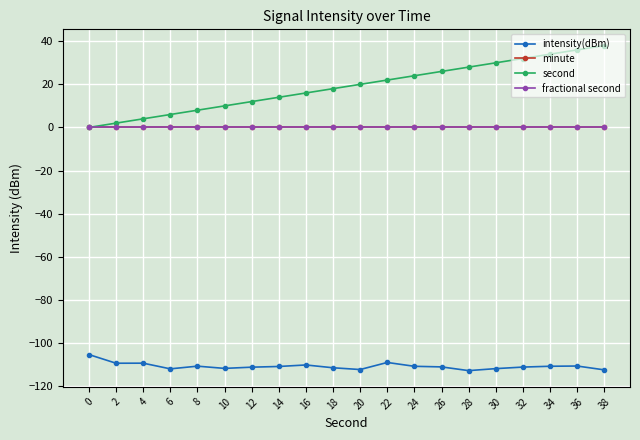

True or false: fractional second and minute cross at least once.

False